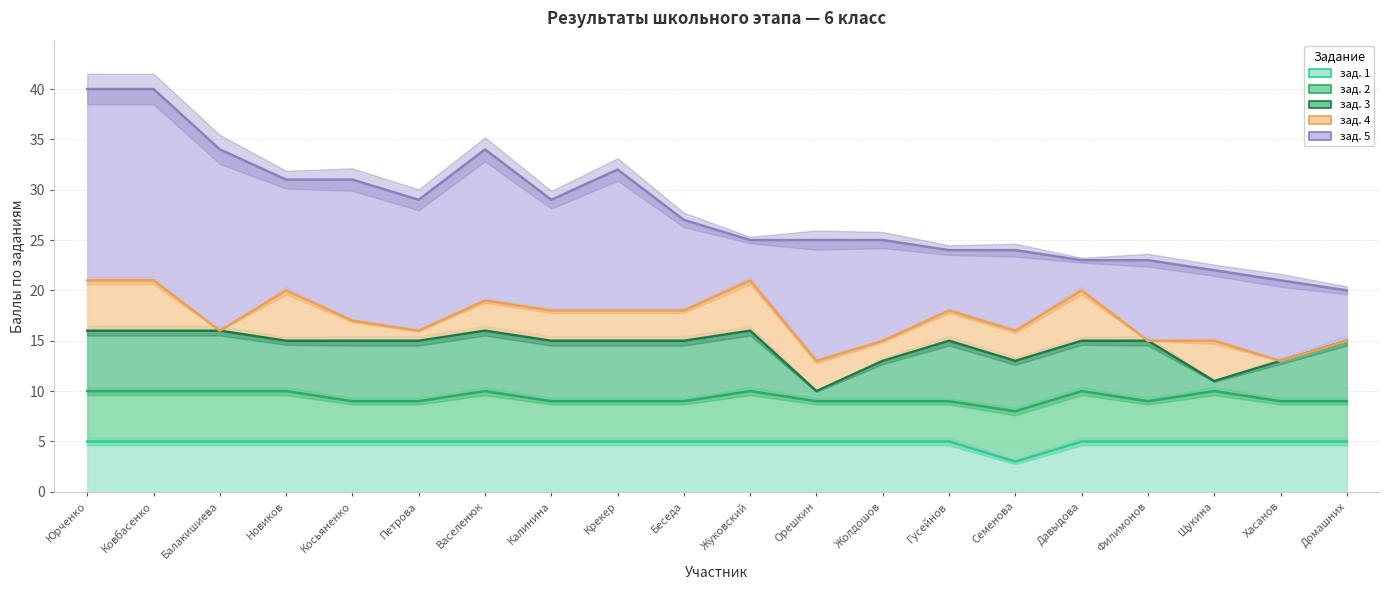

Reading left to right, extract all data points from this chart.

зад. 1: Юрченко=5	Ковбасенко=5	Балакишиева=5	Новиков=5	Косьяненко=5	Петрова=5	Васеленюк=5	Калинина=5	Крекер=5	Беседа=5	Жуковский=5	Орешкин=5	Жолдошов=5	Гусейнов=5	Семенова=3	Давыдова=5	Филимонов=5	Щукина=5	Хасанов=5	Домашних=5
зад. 2: Юрченко=5	Ковбасенко=5	Балакишиева=5	Новиков=5	Косьяненко=4	Петрова=4	Васеленюк=5	Калинина=4	Крекер=4	Беседа=4	Жуковский=5	Орешкин=4	Жолдошов=4	Гусейнов=4	Семенова=5	Давыдова=5	Филимонов=4	Щукина=5	Хасанов=4	Домашних=4
зад. 3: Юрченко=6	Ковбасенко=6	Балакишиева=6	Новиков=5	Косьяненко=6	Петрова=6	Васеленюк=6	Калинина=6	Крекер=6	Беседа=6	Жуковский=6	Орешкин=1	Жолдошов=4	Гусейнов=6	Семенова=5	Давыдова=5	Филимонов=6	Щукина=1	Хасанов=4	Домашних=6
зад. 4: Юрченко=5	Ковбасенко=5	Балакишиева=0	Новиков=5	Косьяненко=2	Петрова=1	Васеленюк=3	Калинина=3	Крекер=3	Беседа=3	Жуковский=5	Орешкин=3	Жолдошов=2	Гусейнов=3	Семенова=3	Давыдова=5	Филимонов=0	Щукина=4	Хасанов=0	Домашних=0
зад. 5: Юрченко=19	Ковбасенко=19	Балакишиева=18	Новиков=11	Косьяненко=14	Петрова=13	Васеленюк=15	Калинина=11	Крекер=14	Беседа=9	Жуковский=4	Орешкин=12	Жолдошов=10	Гусейнов=6	Семенова=8	Давыдова=3	Филимонов=8	Щукина=7	Хасанов=8	Домашних=5